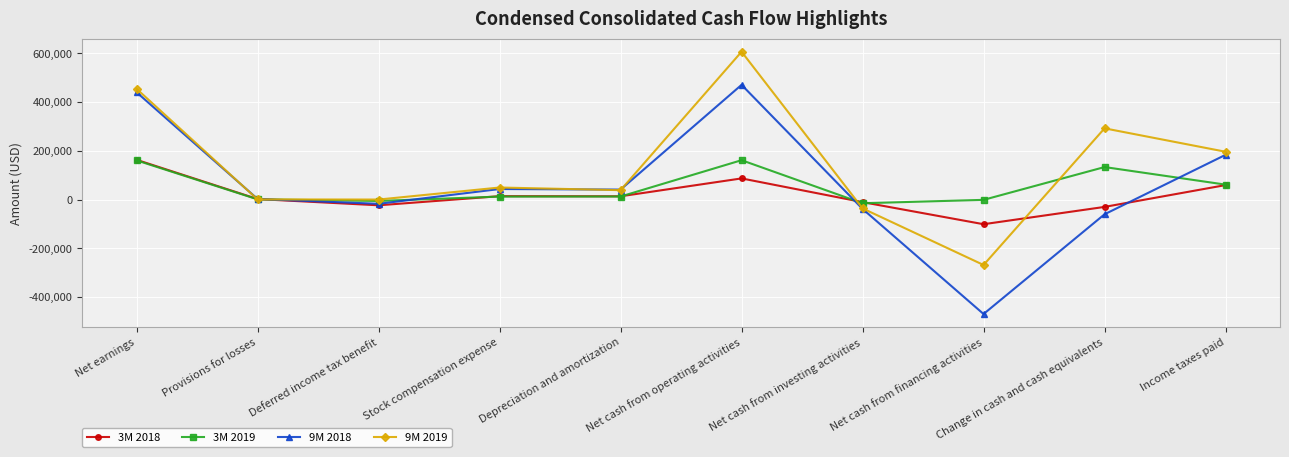

Where is the first local minimum for 3M 2018?

Deferred income tax benefit